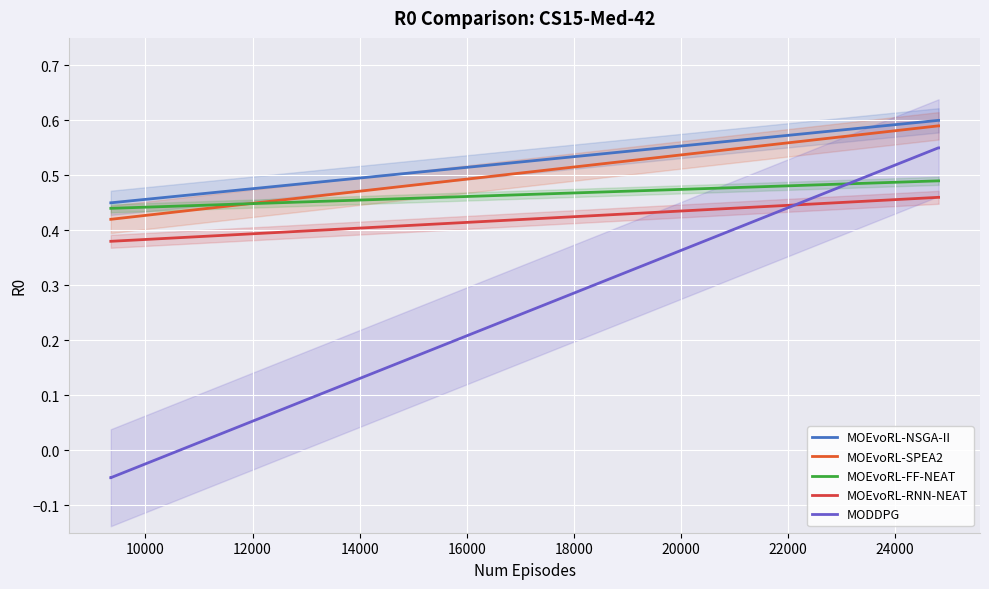

Which series ends up on top after the final intersection of MODDPG and MOEvoRL-RNN-NEAT?

MODDPG